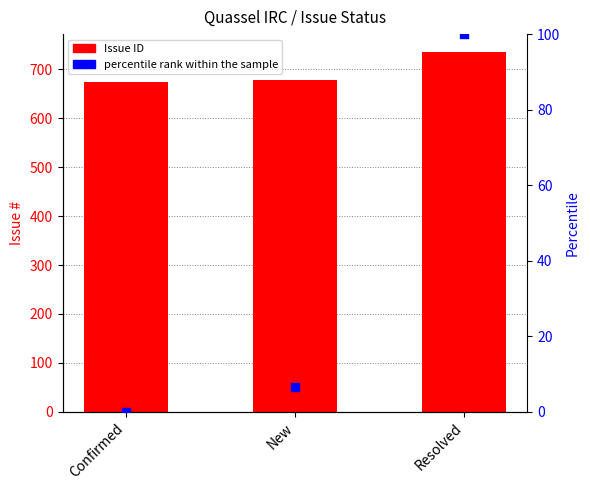

Which series reaches the maximum Y coordinate?

Issue ID